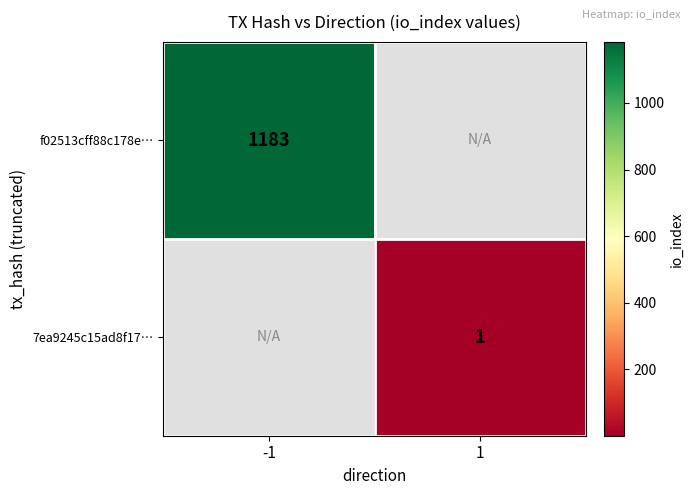

Is it true that f02513cff88c178e… equals 369.3 at -1?

False